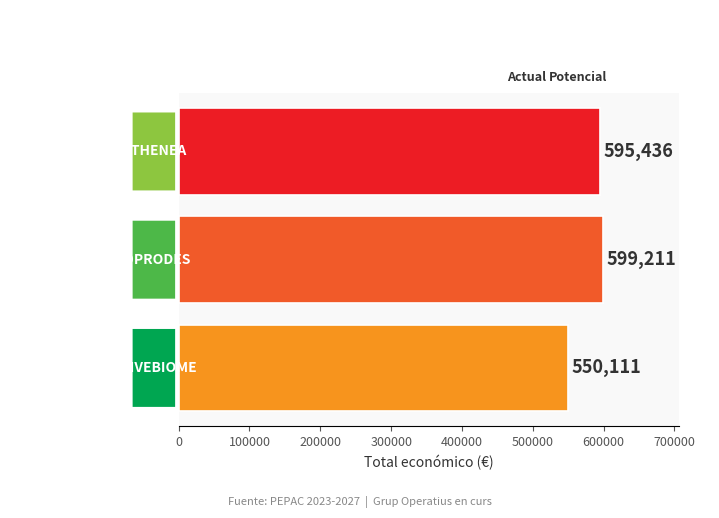

What is the difference between the maximum and minimum values?

49100